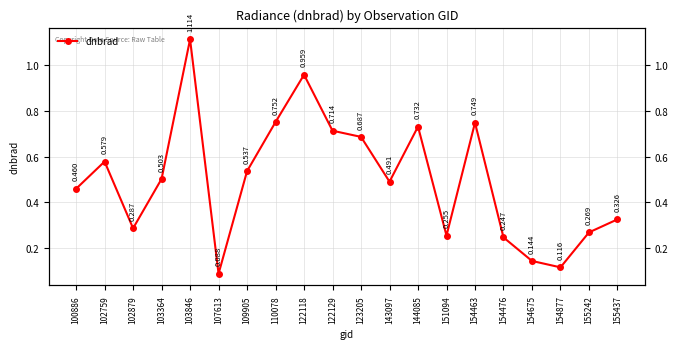

How many data points does each series have?

20